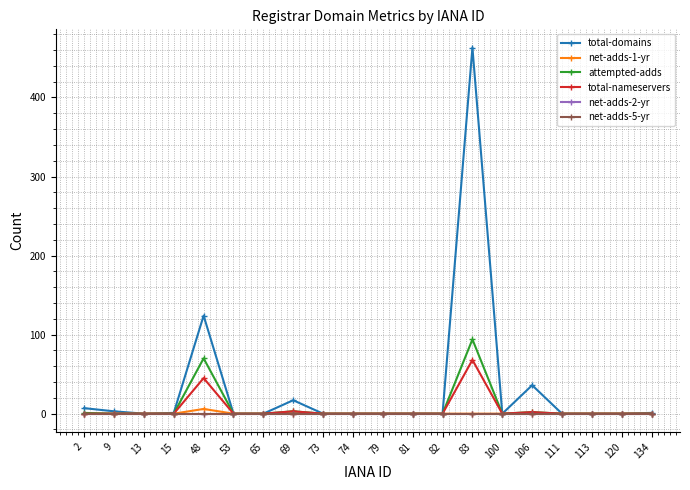

At 79, list the series in order from smallest to largest.

total-domains, net-adds-1-yr, attempted-adds, total-nameservers, net-adds-2-yr, net-adds-5-yr